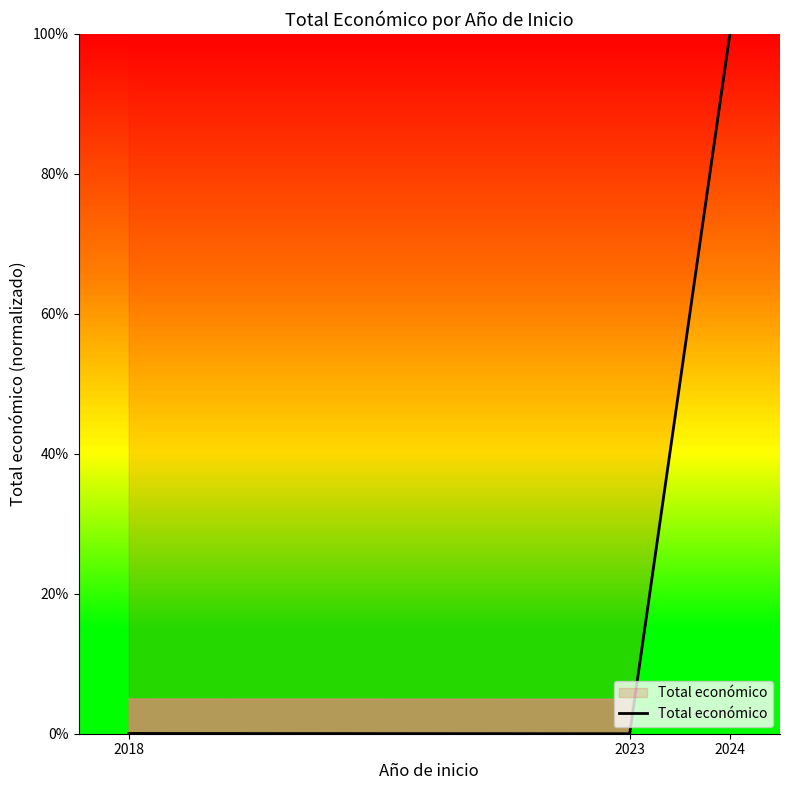

What is the difference between the maximum and minimum values?

100.0